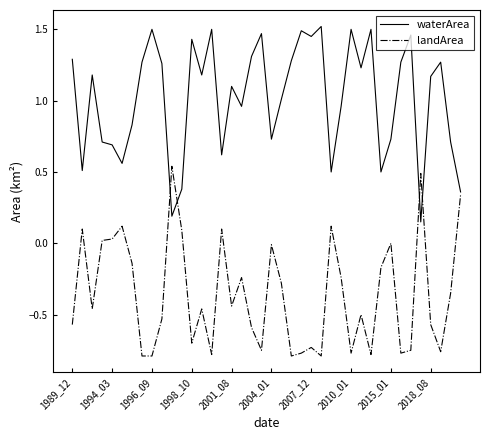

List the series in order of their overall mean, lowest first.

landArea, waterArea